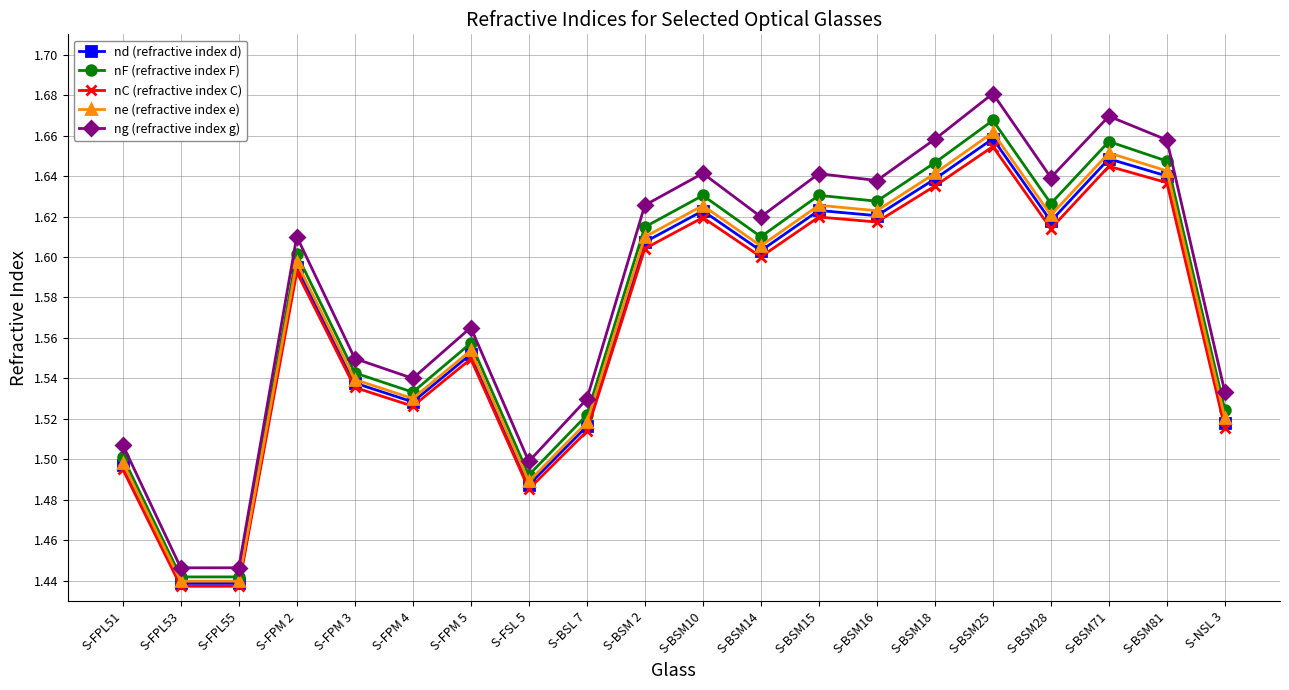

What position from the left is S-FSL 5?

8